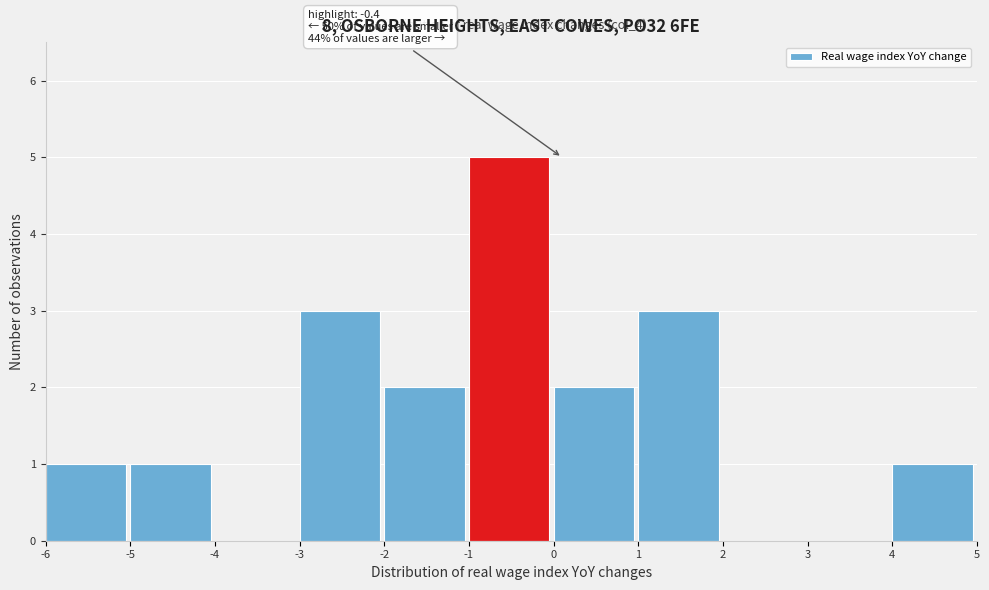

Over which range of the x-axis is the bar tallest?

-1 to 0